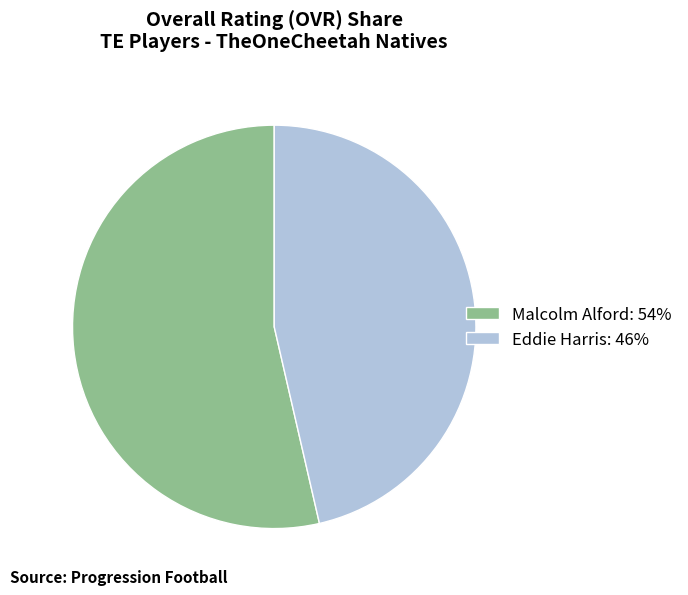

What is the largest slice in the pie chart?

Malcolm Alford